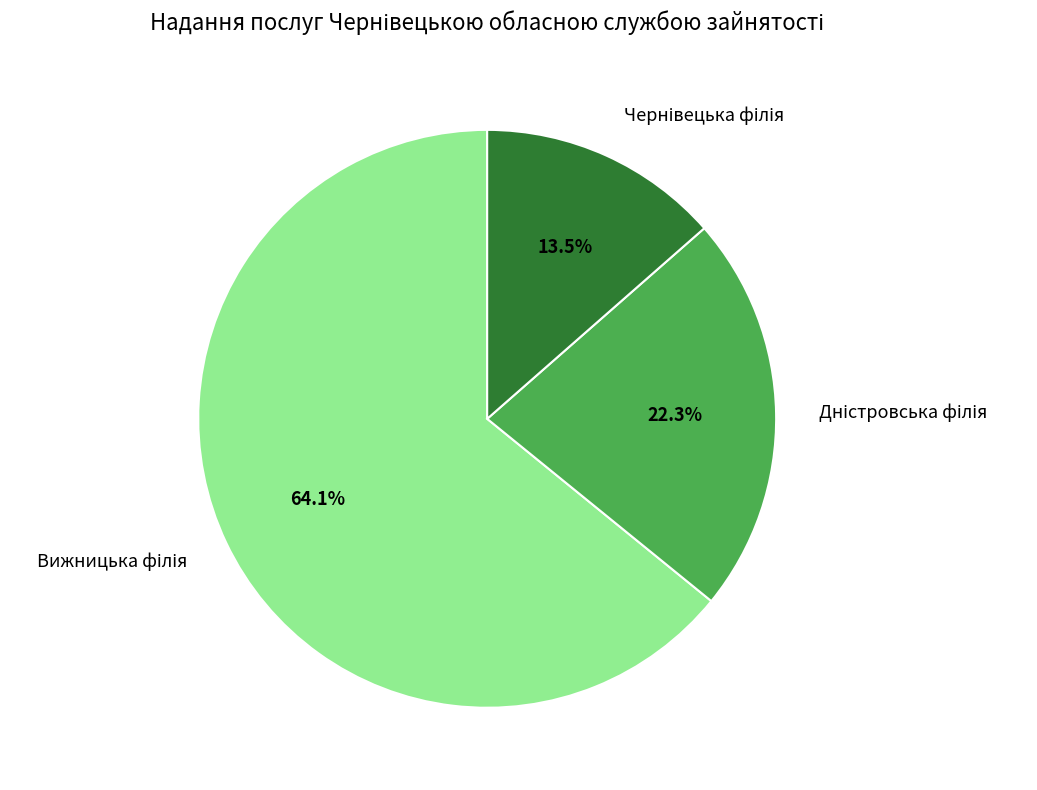

Is there a majority slice in this chart?

Yes